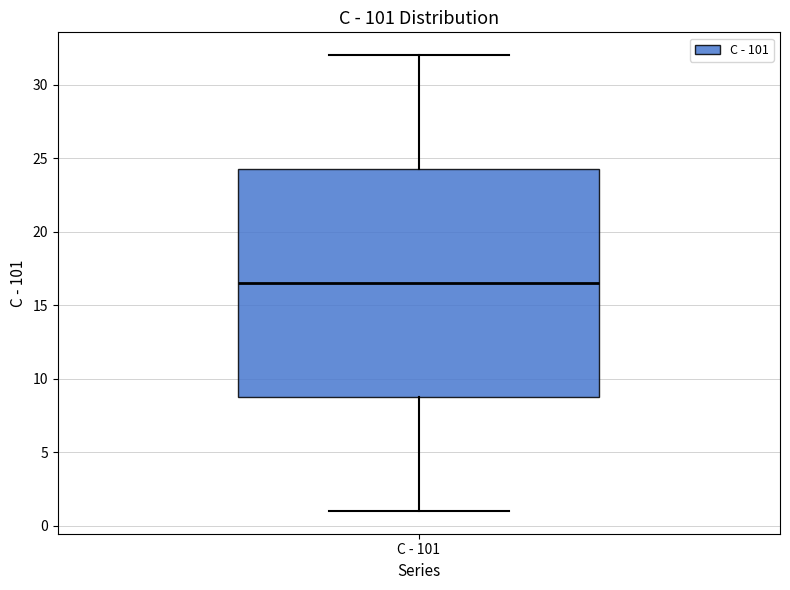

Read this box plot against the y-axis: the position of the median line, the range covered by the box, and the ends of both whiskers. The values are not printed on the chart, so give them approximately, as read against the axis.

median 16.5, box 9.0 to 24.5, whiskers 1.0 to 32.0